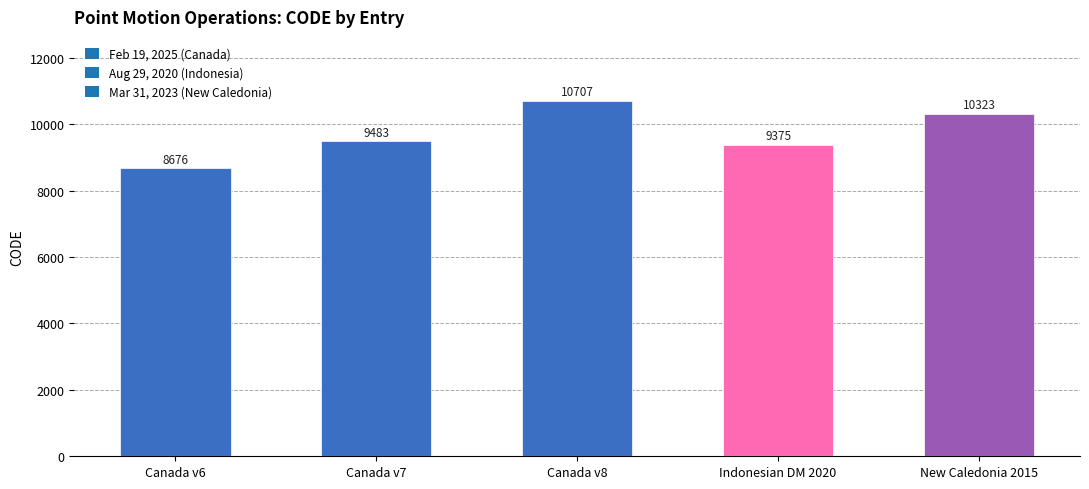

What is the change in value from Canada v6 to Indonesian DM 2020?

+699